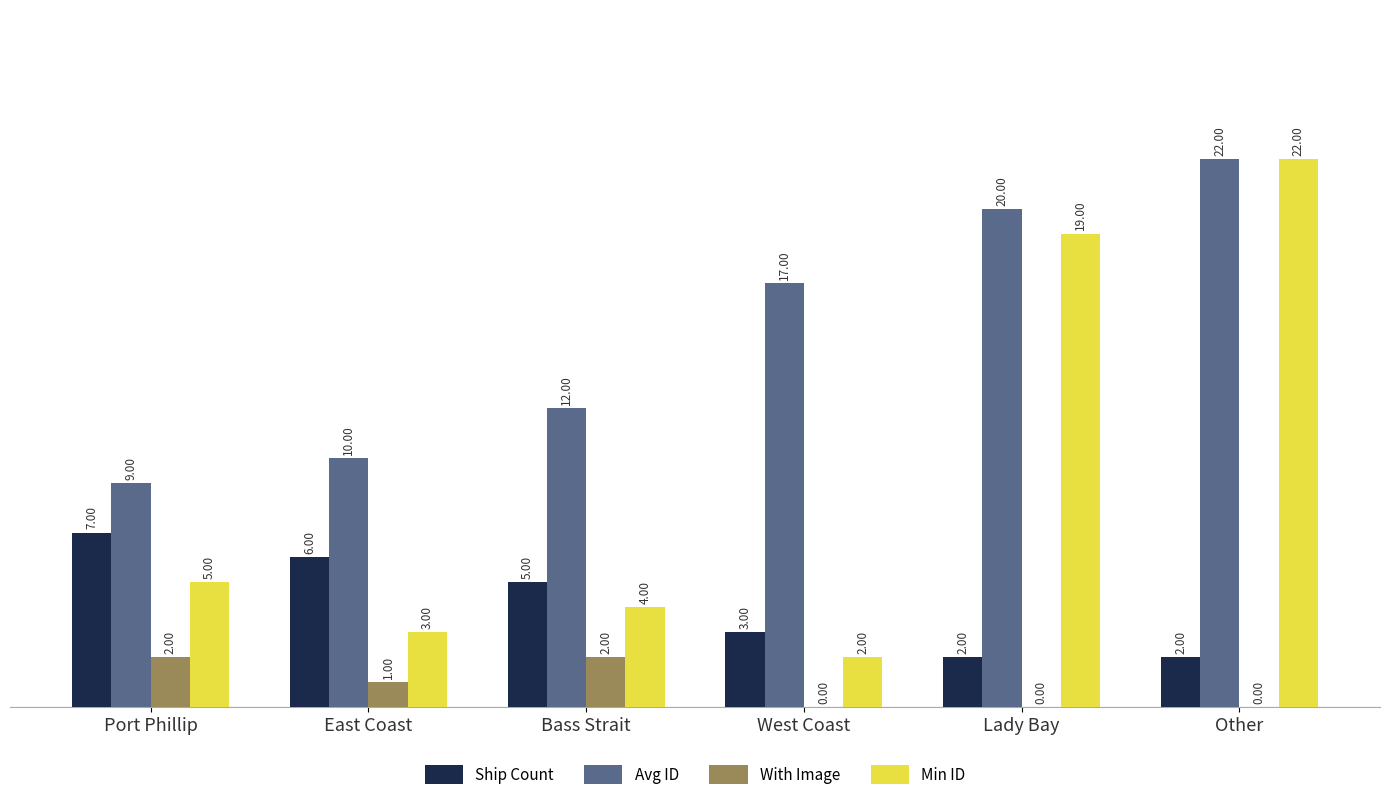

What is the sum of all With Image values?

5